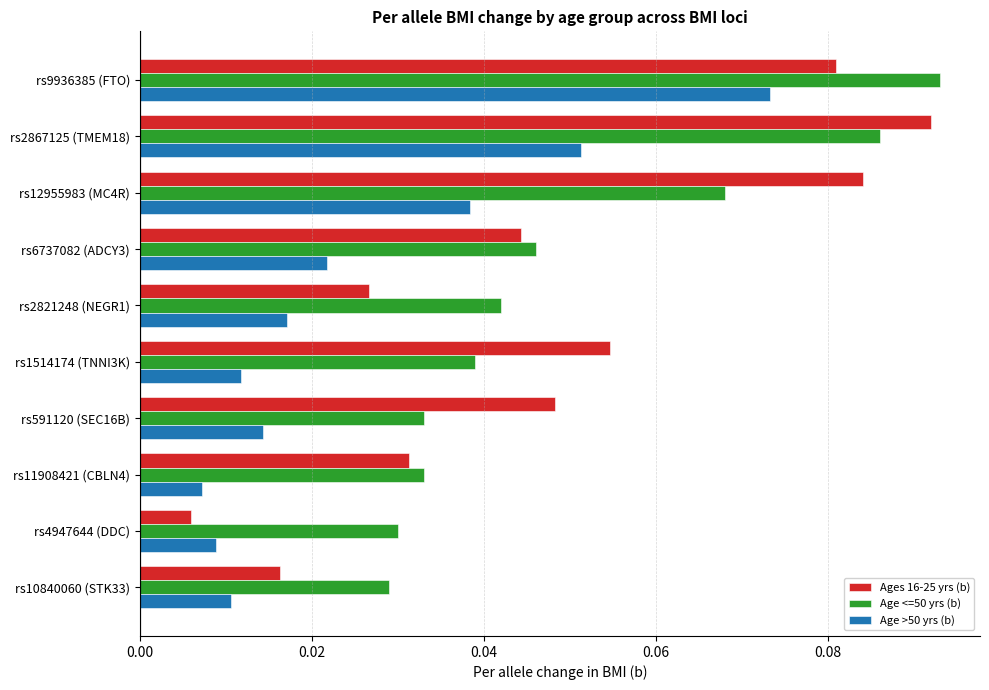

Is it true that Age <=50 yrs (b) equals 0.1 at rs1514174 (TNNI3K)?

False